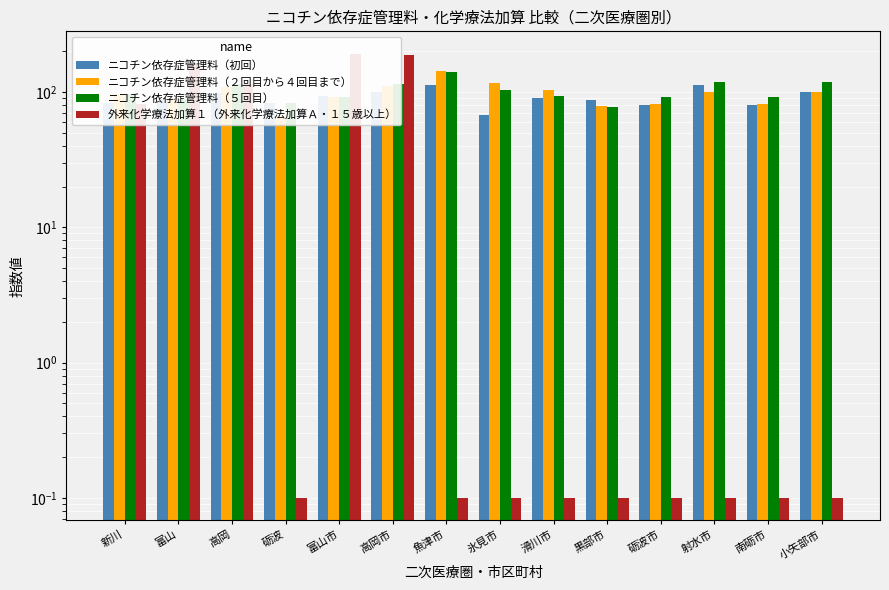

Reading left to right, transcribe all the data shown in this chart.

ニコチン依存症管理料（初回）: 83.4	87.9	98.2	83.0	93.4	99.3	111.8	67.4	89.8	86.6	80.6	112.2	80.6	99.3
ニコチン依存症管理料（２回目から４回目まで）: 97.3	90.2	108.3	65.9	91.8	110.7	142.0	116.8	103.3	79.0	80.9	99.6	80.9	99.6
ニコチン依存症管理料（５回目）: 96.1	89.2	114.6	82.7	91.2	115.0	140.1	103.5	93.8	77.1	91.2	119.3	91.2	119.3
外来化学療法加算１（外来化学療法加算Ａ・１５歳以上）: 81.3	162.0	114.4	0.1	192.3	187.6	0.1	0.1	0.1	0.1	0.1	0.1	0.1	0.1